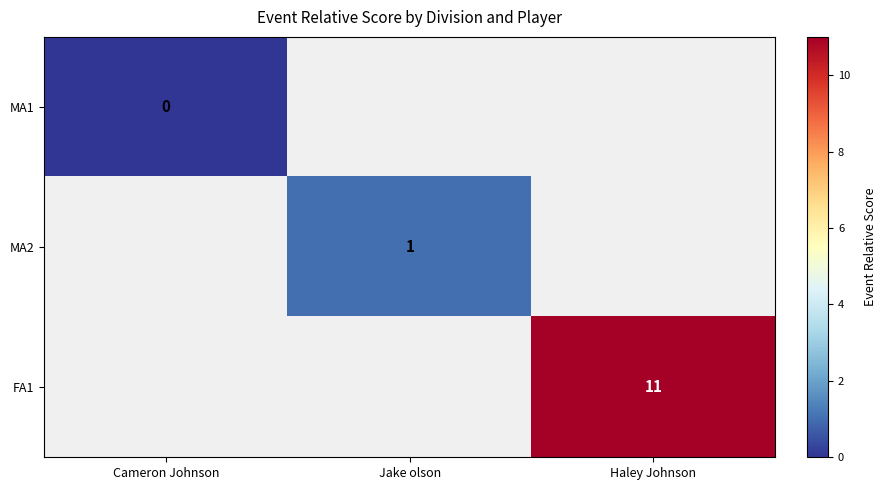

Rank the series by their average value, from lowest to highest.

MA1, MA2, FA1